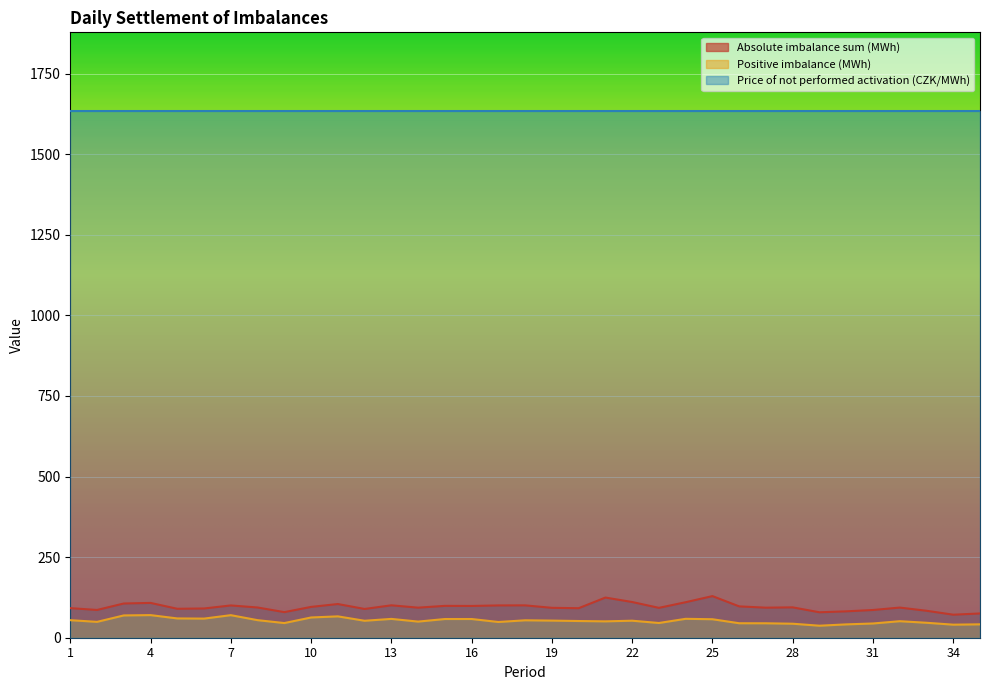

What is the minimum value for Absolute imbalance sum (MWh)?

71.4